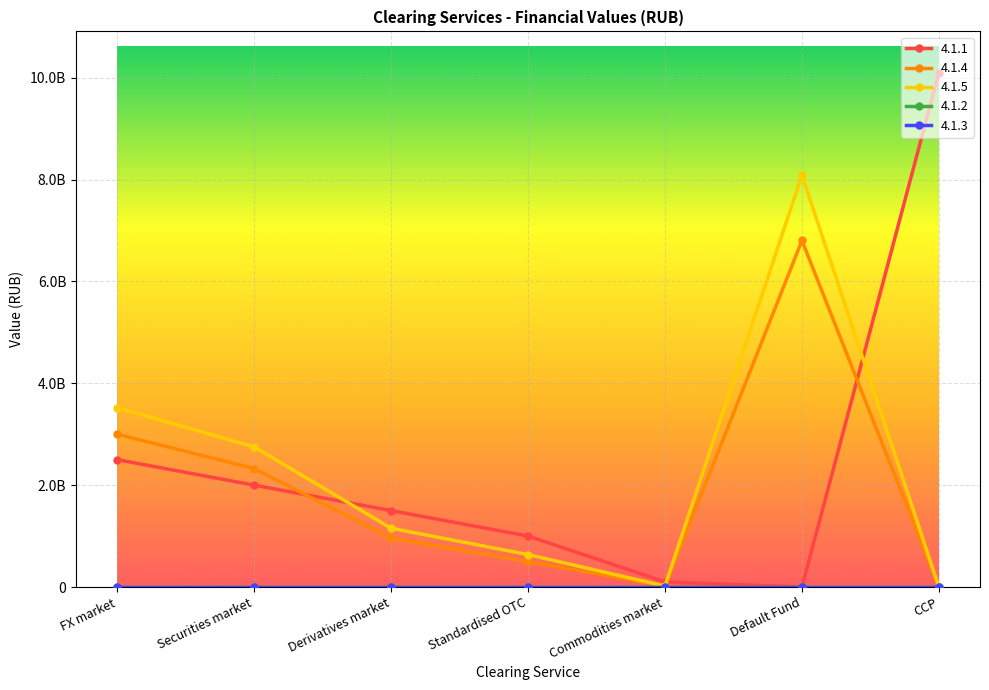

Is this an area chart (filled region under the line)?

No